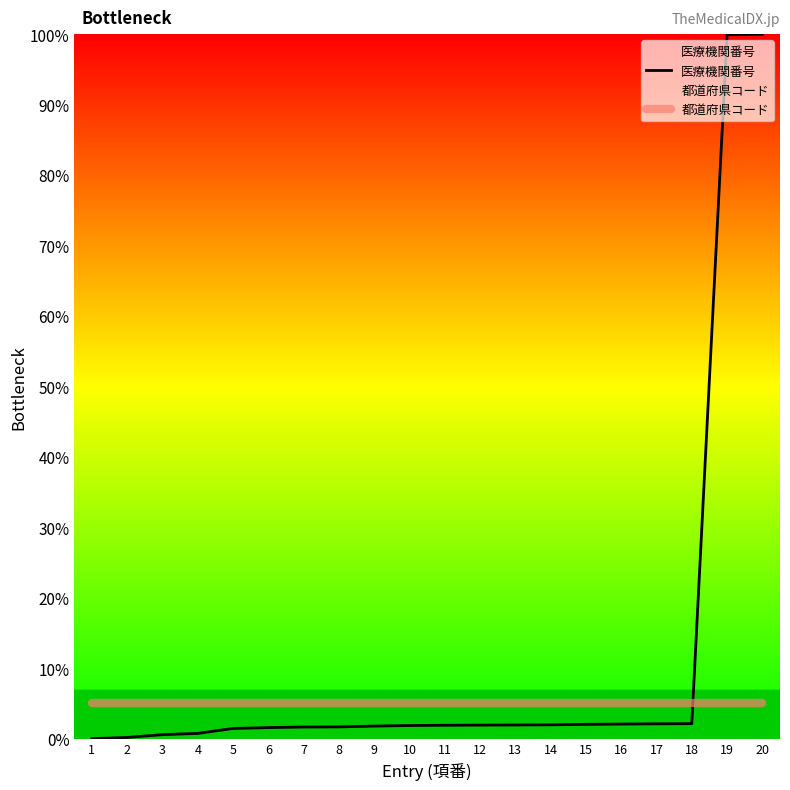

What is the maximum value for 医療機関番号?

100.0